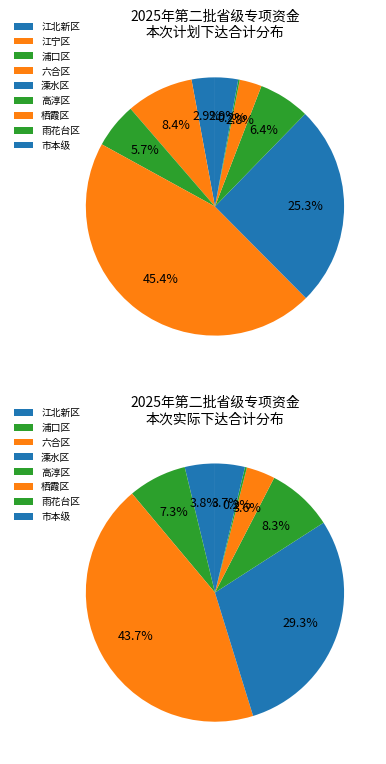

What is the change in value from 江北新区 to 市本级?

-3.4